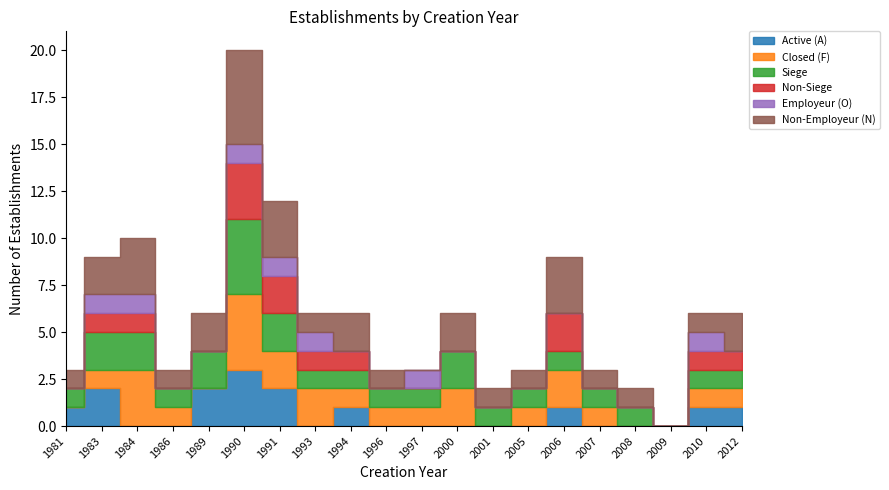

How many values in the Closed (F) series are below 1?

5